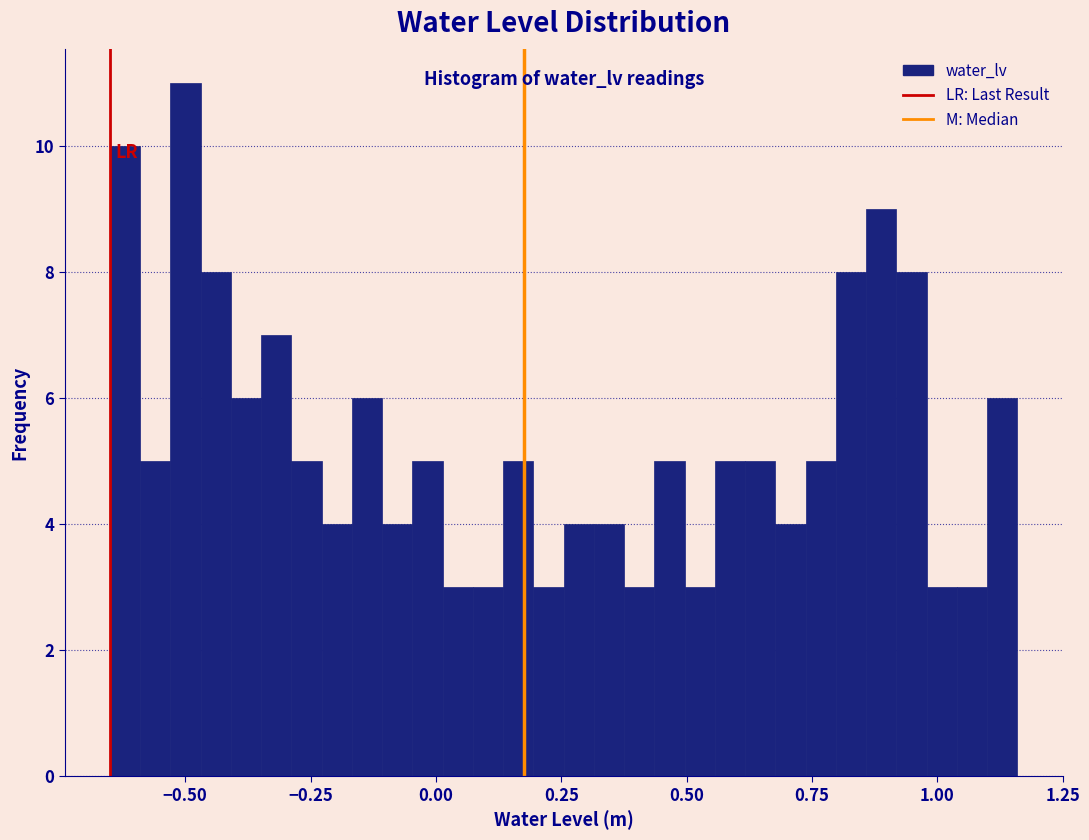

Read against the x-axis, roughly where is the centre of the tallest bar?

-0.50